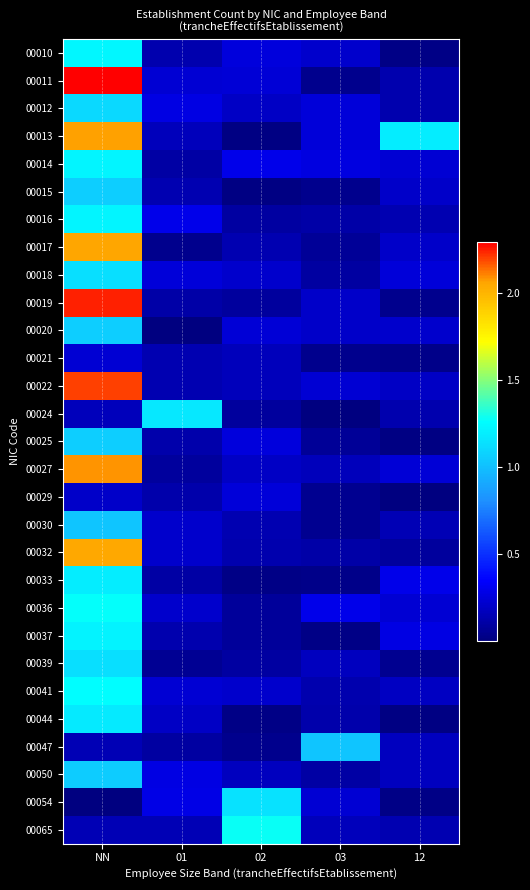

Reading left to right, list all the values displayed in this chart.

00010: NN=1.2	01=0.1	02=0.3	03=0.2	12=0.0
00011: NN=2.3	01=0.2	02=0.2	03=0.0	12=0.1
00012: NN=1.1	01=0.3	02=0.2	03=0.2	12=0.1
00013: NN=2.1	01=0.2	02=0.0	03=0.2	12=1.2
00014: NN=1.2	01=0.1	02=0.3	03=0.3	12=0.2
00015: NN=1.1	01=0.1	02=0.0	03=0.0	12=0.2
00016: NN=1.2	01=0.3	02=0.1	03=0.1	12=0.1
00017: NN=2.1	01=0.0	02=0.1	03=0.1	12=0.2
00018: NN=1.1	01=0.2	02=0.2	03=0.1	12=0.2
00019: NN=2.2	01=0.1	02=0.1	03=0.2	12=0.0
00020: NN=1.1	01=0.0	02=0.2	03=0.2	12=0.2
00021: NN=0.2	01=0.1	02=0.2	03=0.0	12=0.0
00022: NN=2.2	01=0.1	02=0.2	03=0.2	12=0.2
00024: NN=0.2	01=1.2	02=0.1	03=0.0	12=0.1
00025: NN=1.1	01=0.1	02=0.3	03=0.1	12=0.0
00027: NN=2.1	01=0.1	02=0.2	03=0.2	12=0.2
00029: NN=0.2	01=0.1	02=0.2	03=0.1	12=0.0
00030: NN=1.0	01=0.2	02=0.1	03=0.0	12=0.2
00032: NN=2.0	01=0.2	02=0.1	03=0.1	12=0.1
00033: NN=1.2	01=0.1	02=0.0	03=0.0	12=0.3
00036: NN=1.3	01=0.2	02=0.1	03=0.3	12=0.2
00037: NN=1.2	01=0.1	02=0.1	03=0.0	12=0.3
00039: NN=1.1	01=0.1	02=0.1	03=0.2	12=0.1
00041: NN=1.3	01=0.2	02=0.2	03=0.1	12=0.2
00044: NN=1.2	01=0.2	02=0.0	03=0.1	12=0.0
00047: NN=0.1	01=0.1	02=0.0	03=1.0	12=0.2
00050: NN=1.1	01=0.3	02=0.2	03=0.1	12=0.2
00054: NN=0.0	01=0.3	02=1.1	03=0.2	12=0.0
00065: NN=0.1	01=0.1	02=1.3	03=0.2	12=0.1